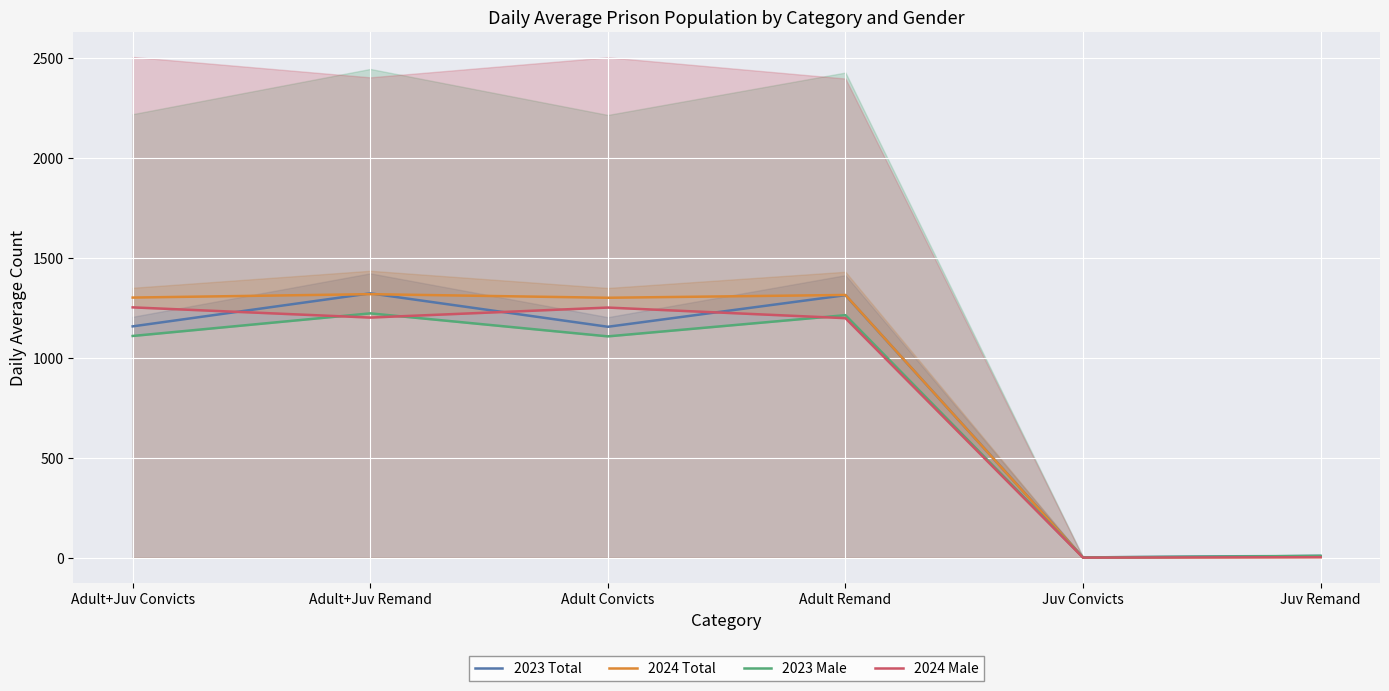

What position from the left is Juv Convicts?

5